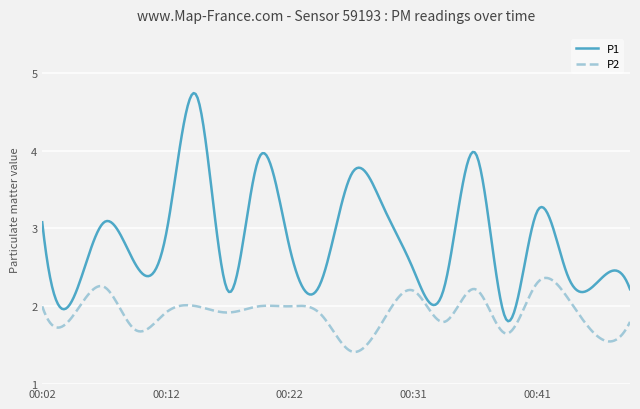

Which series has the largest total across all categories?

P1